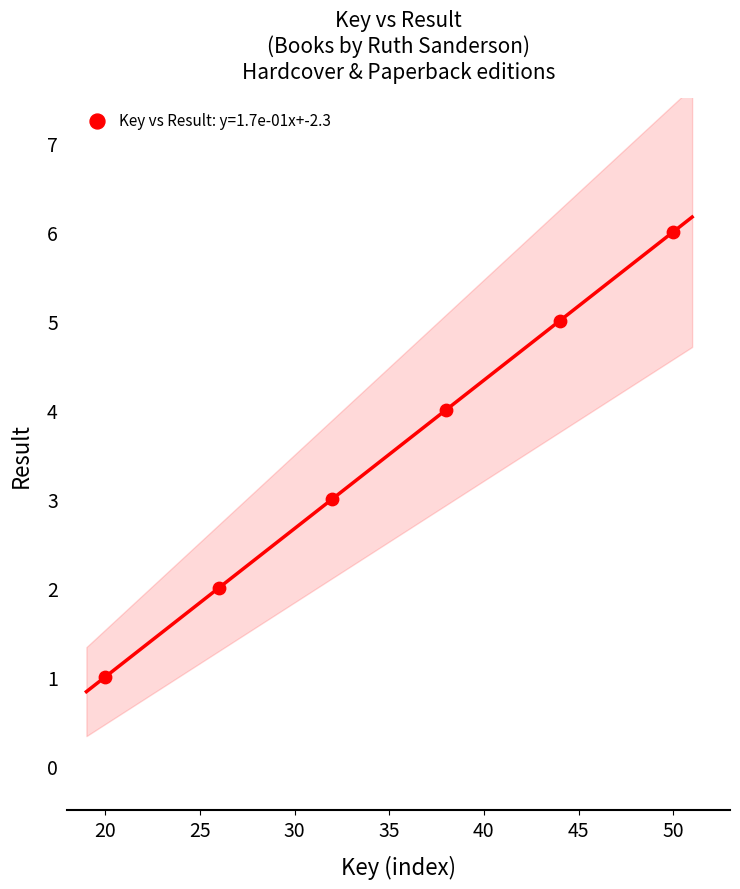

What is the range of Y values (max minus min)?

5